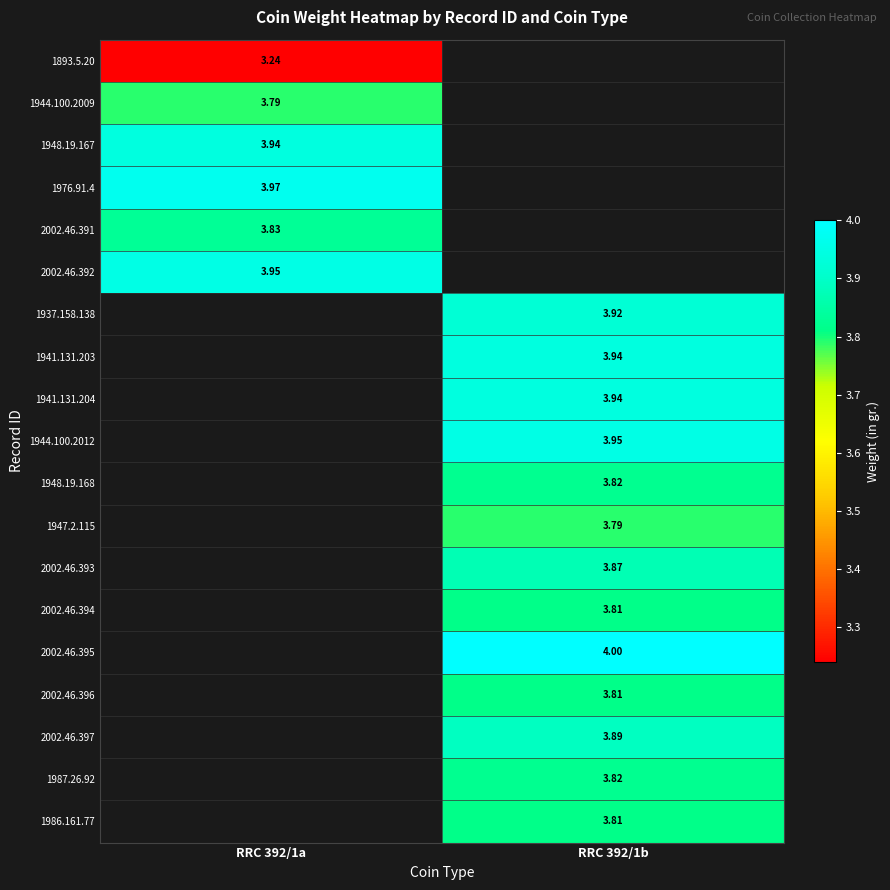

What is the approximate value of 2002.46.395 at RRC 392/1b?

4.0